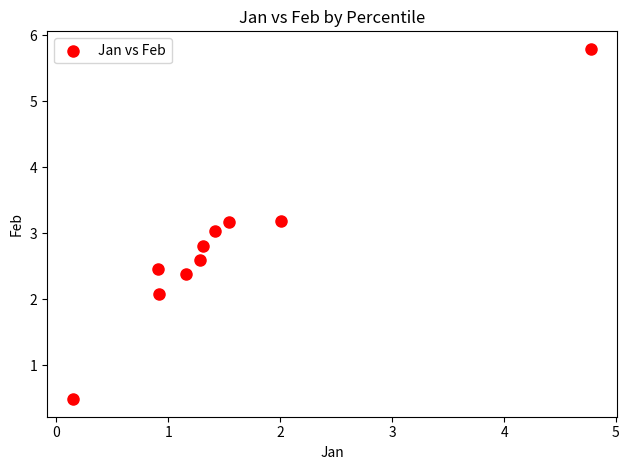

What is the average X value?

1.5